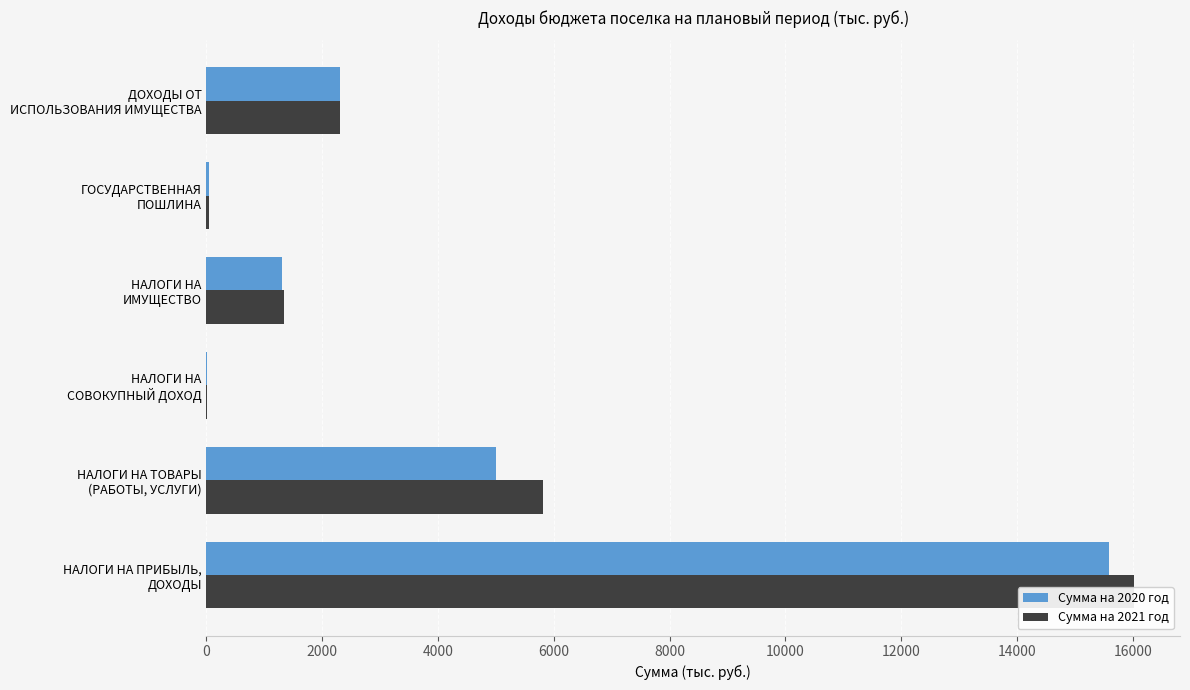

The value of Сумма на 2020 год at ДОХОДЫ ОТ ИСПОЛЬЗОВАНИЯ ИМУЩЕСТВА is 3531. True or false?

False